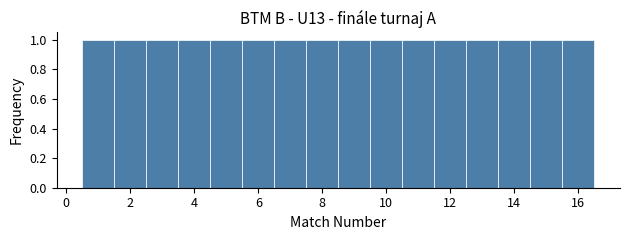

Reading left to right, list every bar in this chart as the range it spans on the x-axis followed by its height. Neither the bar edges nor the heights are printed on the chart, so give them approximately, as read against the axes.

0.5 to 1.5: 1
1.5 to 2.5: 1
2.5 to 3.5: 1
3.5 to 4.5: 1
4.5 to 5.5: 1
5.5 to 6.5: 1
6.5 to 7.5: 1
7.5 to 8.5: 1
8.5 to 9.5: 1
9.5 to 10.5: 1
10.5 to 11.5: 1
11.5 to 12.5: 1
12.5 to 13.5: 1
13.5 to 14.5: 1
14.5 to 15.5: 1
15.5 to 16.5: 1